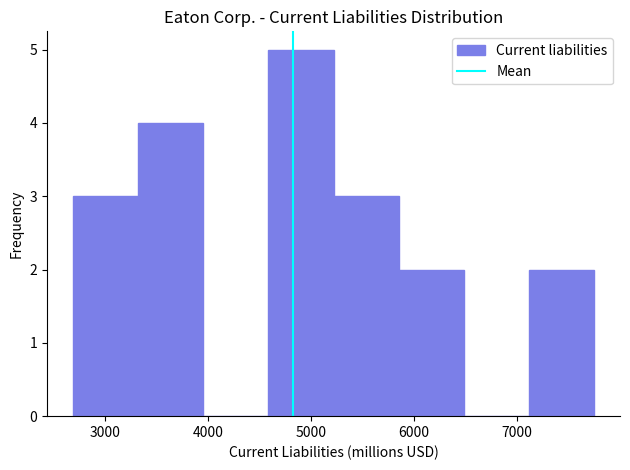

Which range on the x-axis has the tallest bar?

4600 to 5200